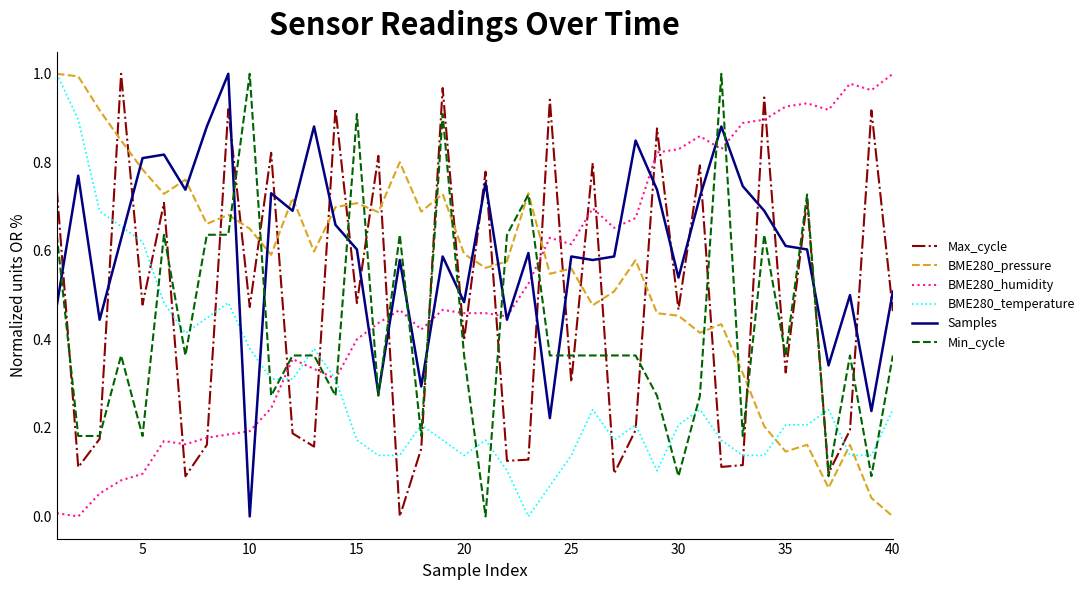

True or false: BME280_pressure has more than 0 interior local peaks.

True